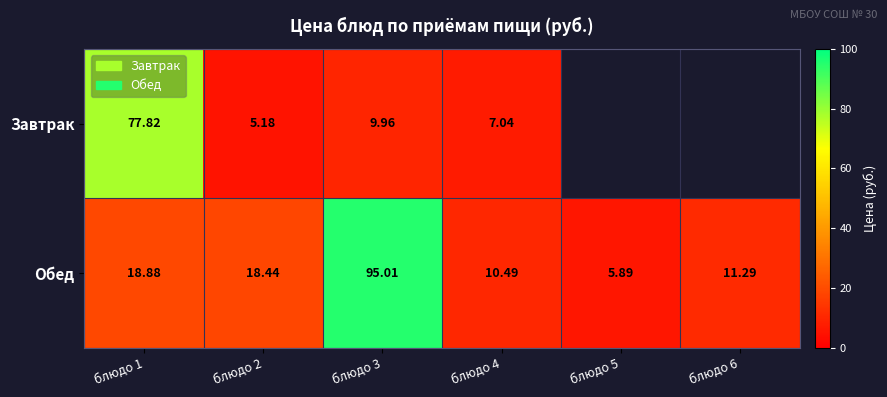

What is the total value across all series at блюдо 1?

96.7